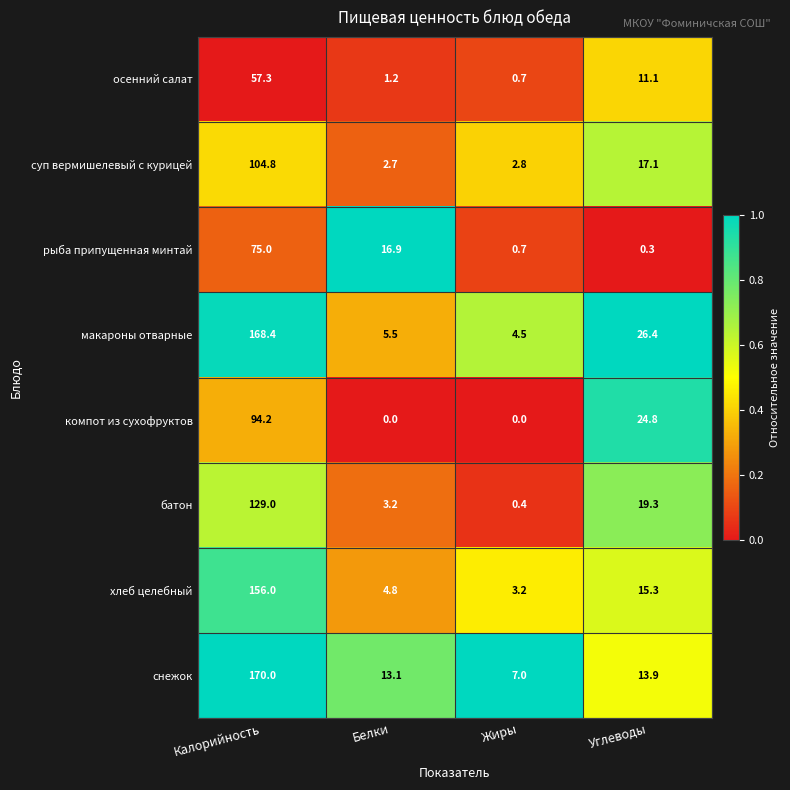

The рыба припущенная минтай series shows 75.0 at Калорийность. True or false?

True